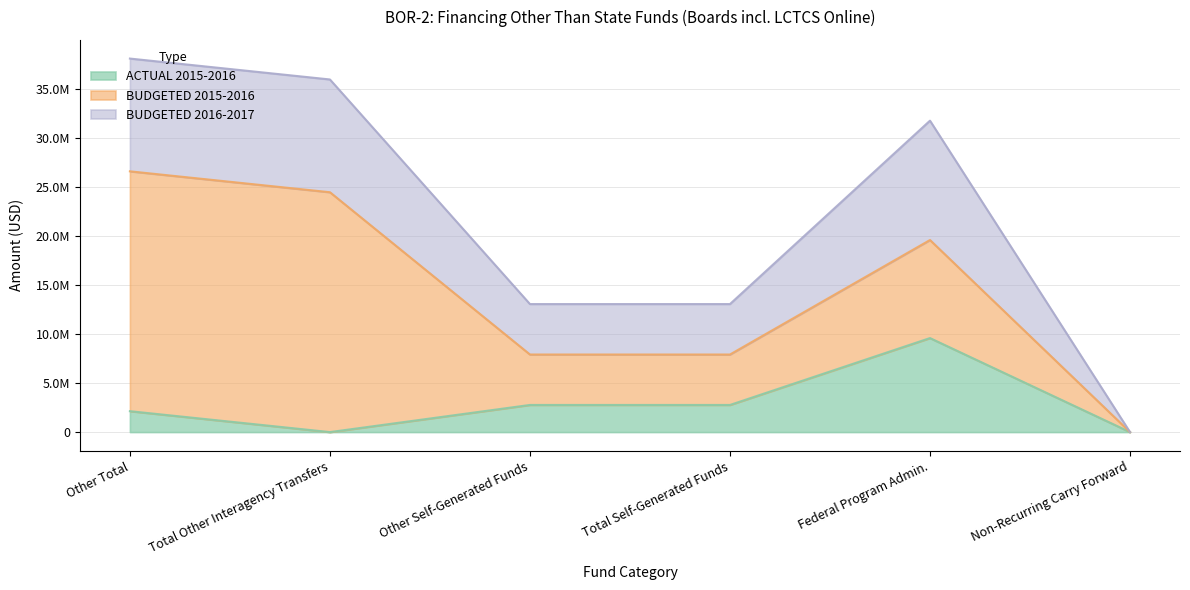

What is the approximate value of ACTUAL 2015-2016 at Federal Program Admin.?

9588212.8